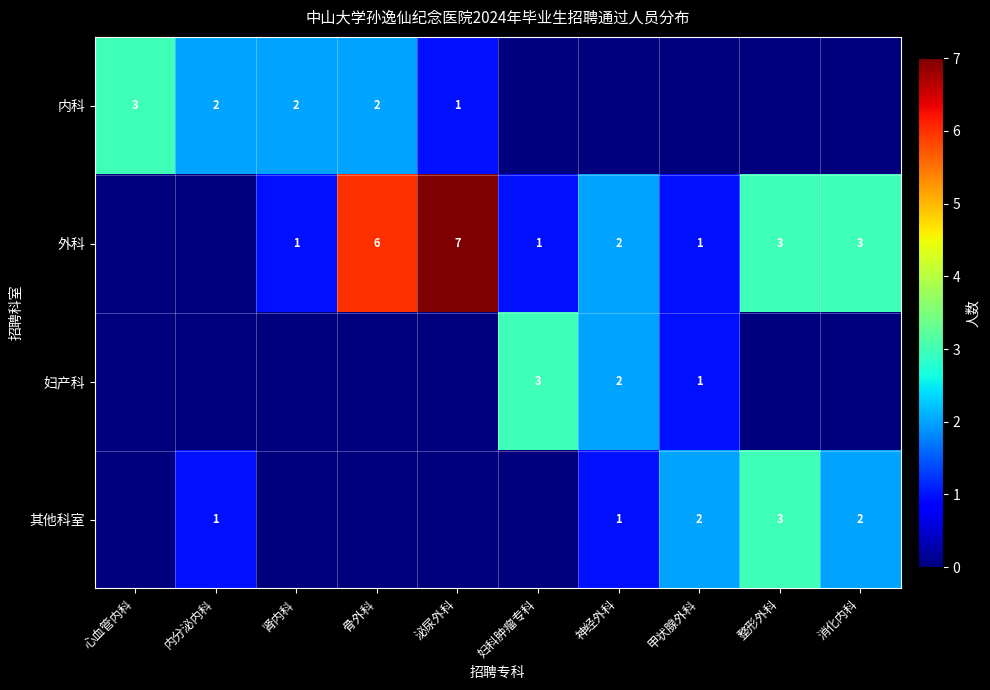

What is the sum of the 其他科室 values at 神经外科 and 内分泌内科?

2